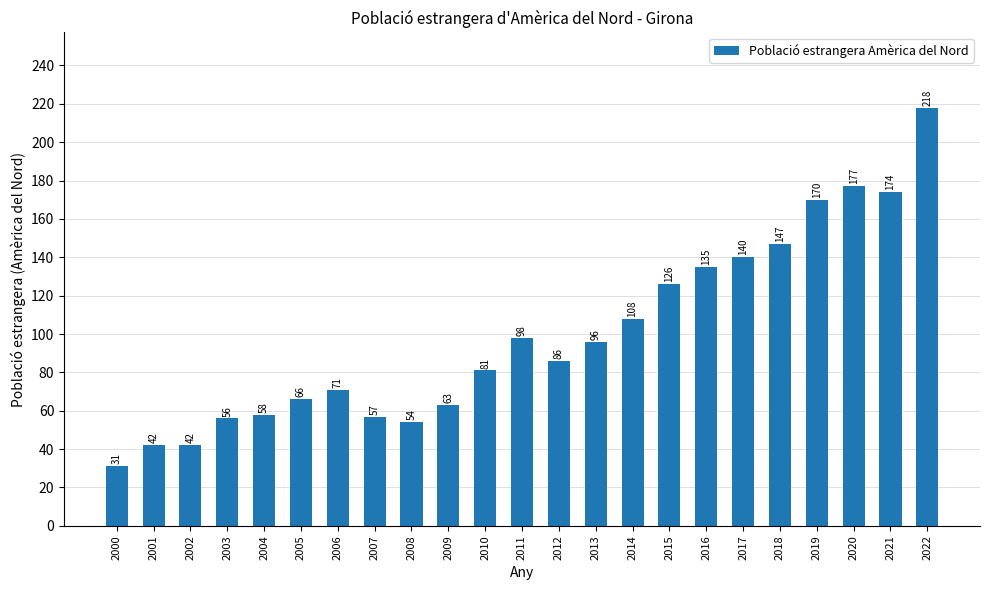

What is the value of the 11th bar from the left?

81